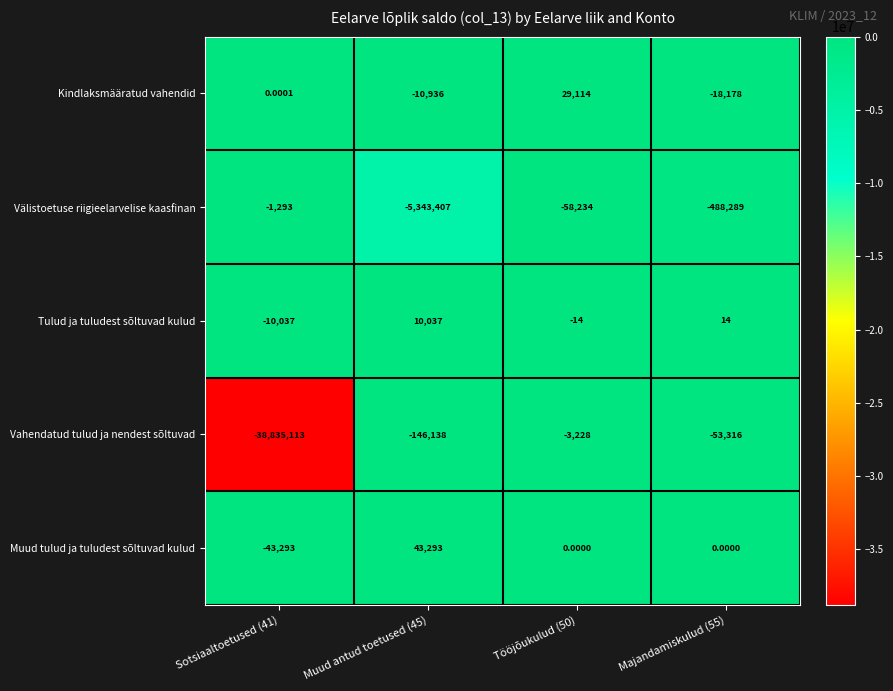

Is the value of Vahendatud tulud ja nendest sõltuvad at Sotsiaaltoetused (41) greater than the value of Välistoetuse riigieelarvelise kaasfinan at Sotsiaaltoetused (41)?

No